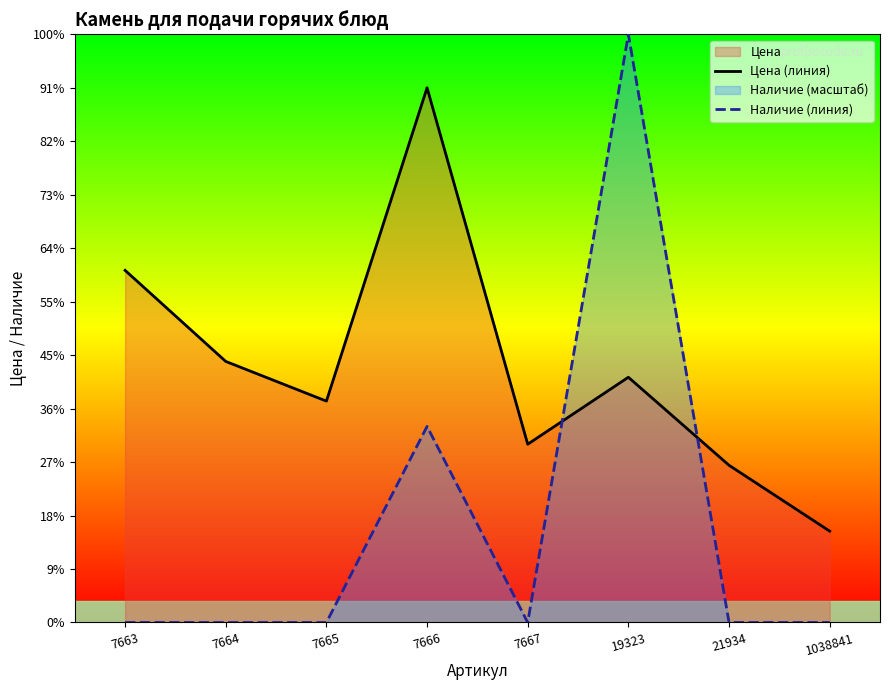

The value of Наличие (линия) at 7663 is -5536.8. True or false?

False